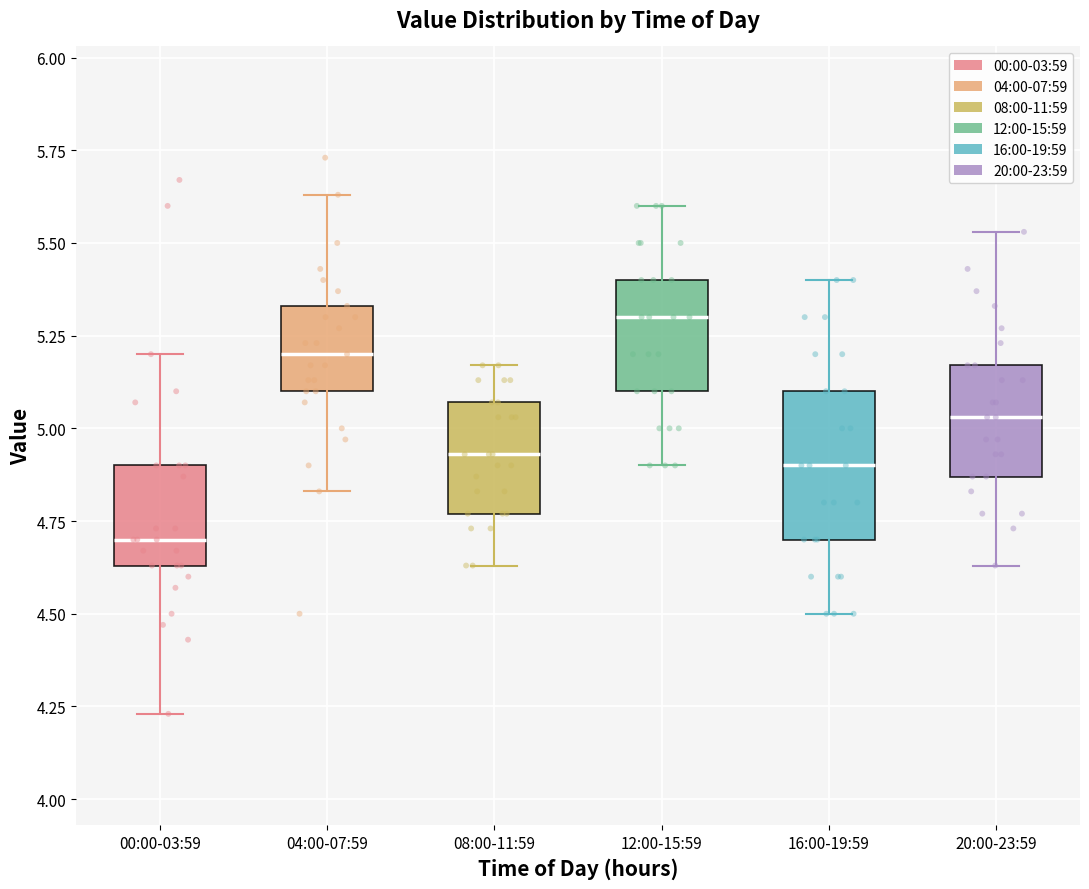

Reading left to right, read every box against the y-axis: the position of its median line, the range the box covers, and the ends of its whiskers. The values are not printed on the chart, so give them approximately, as read against the axis.

00:00-03:59: median 4.70, box 4.65 to 4.90, whiskers 4.25 to 5.20
04:00-07:59: median 5.20, box 5.10 to 5.35, whiskers 4.85 to 5.65
08:00-11:59: median 4.95, box 4.75 to 5.05, whiskers 4.65 to 5.15
12:00-15:59: median 5.30, box 5.10 to 5.40, whiskers 4.90 to 5.60
16:00-19:59: median 4.90, box 4.70 to 5.10, whiskers 4.50 to 5.40
20:00-23:59: median 5.05, box 4.85 to 5.15, whiskers 4.65 to 5.55